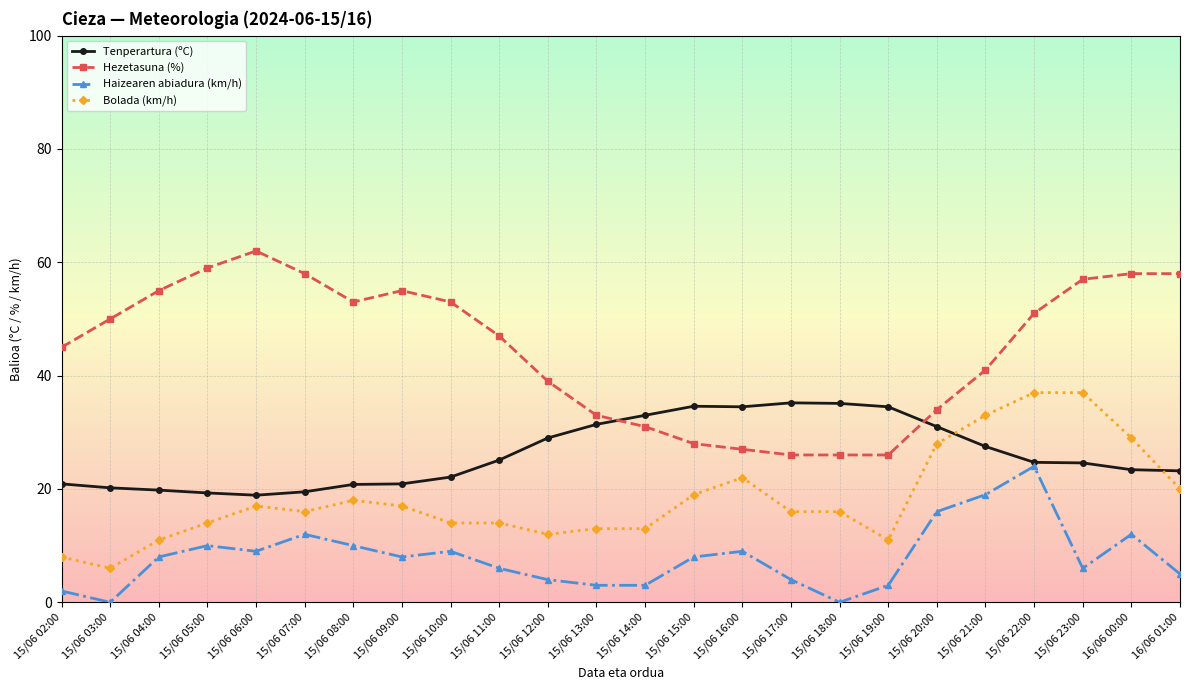

What is the highest value of the Tenperartura (ºC) series?

35.2